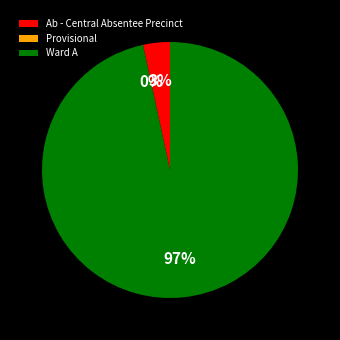

Is Ward A the majority of the pie?

Yes